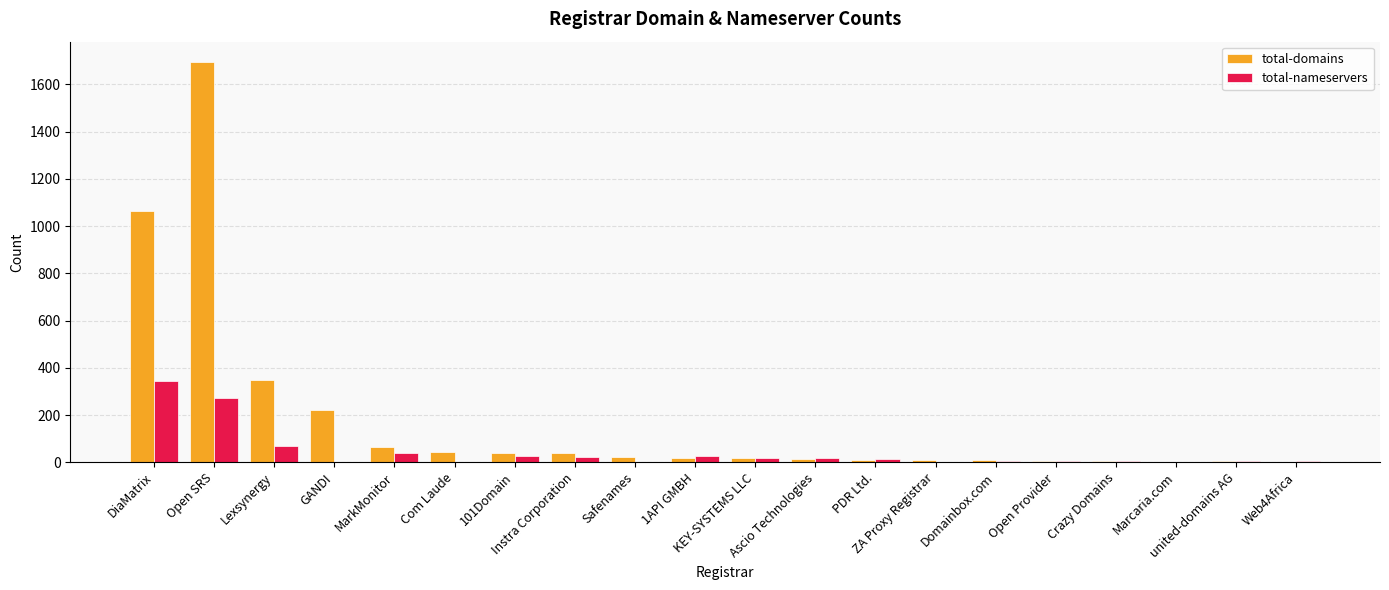

What is the spread (max minus min) of values at united-domains AG?

1